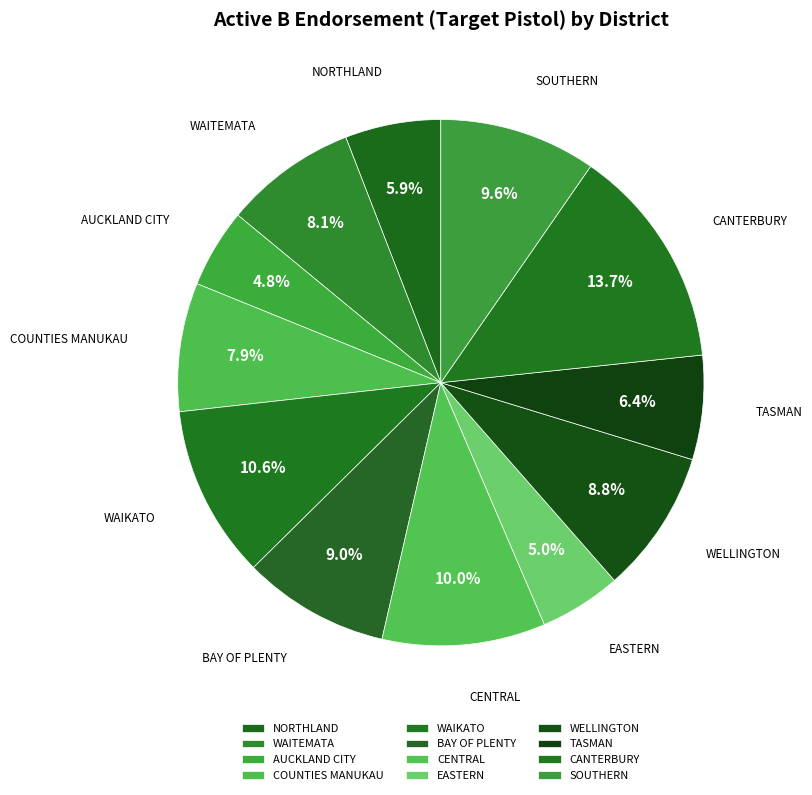

To the nearest percent, what is the combined percentage of WAITEMATA and AUCKLAND CITY?

13%